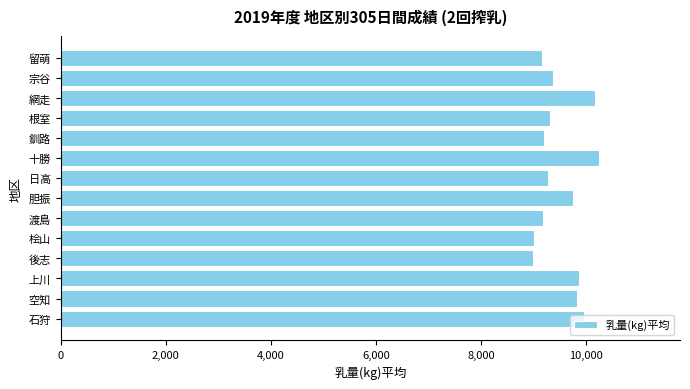

What is the sum of all values?

133291